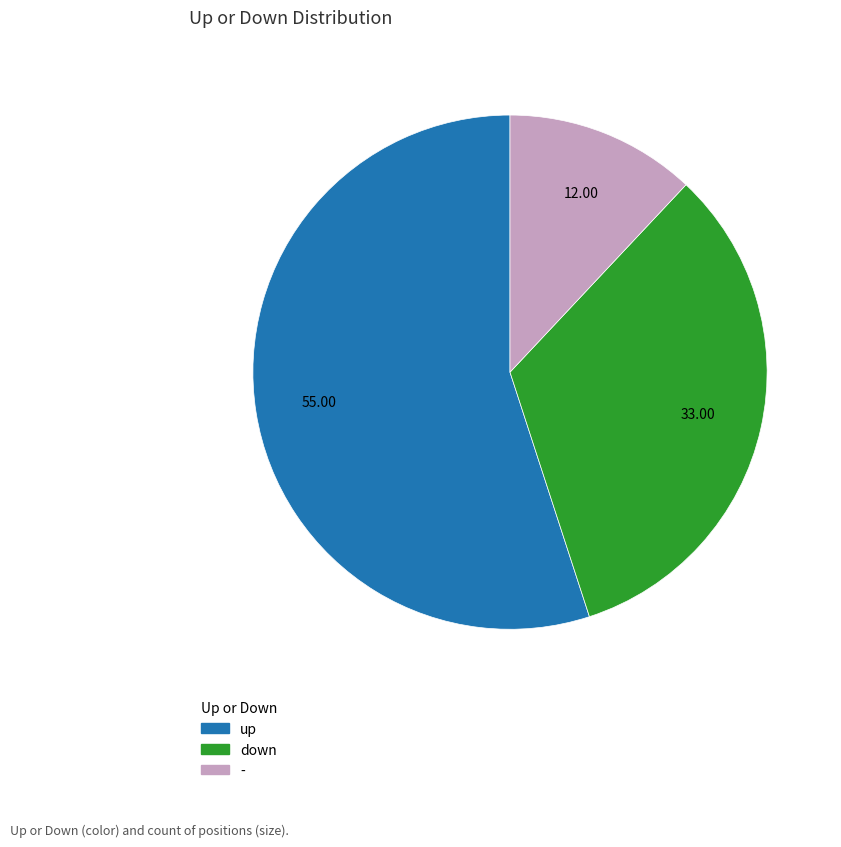

True or false: - accounts for 12% of the total.

True